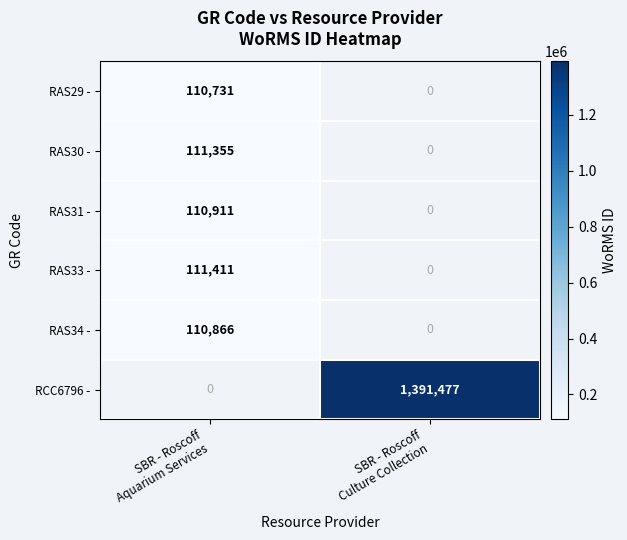

How many data points does each series have?

2